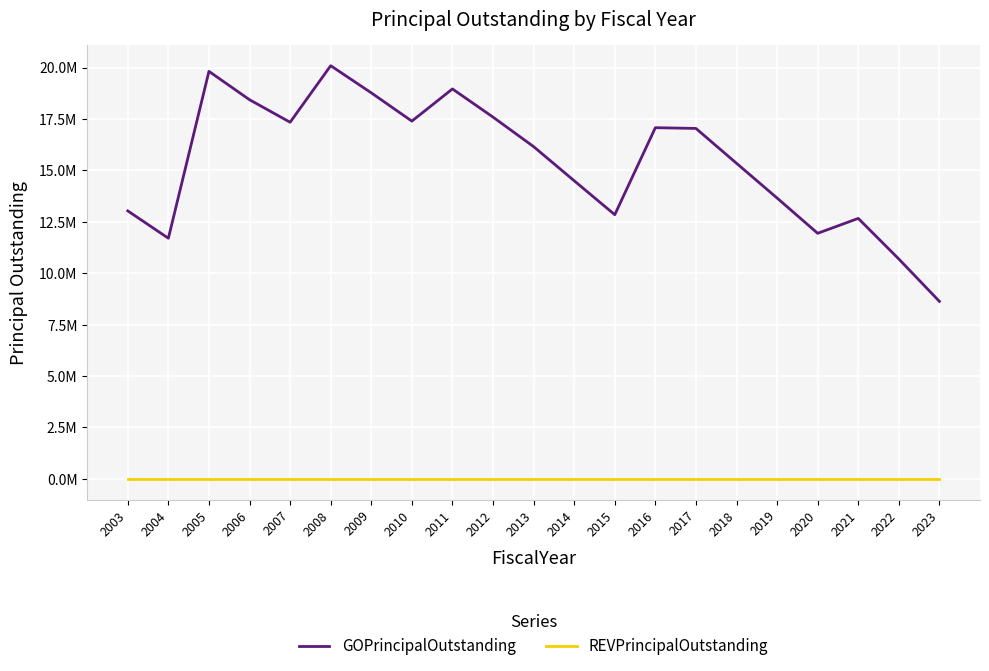

List the labels in order of REVPrincipalOutstanding value, smallest first.

2003, 2004, 2005, 2006, 2007, 2008, 2009, 2010, 2011, 2012, 2013, 2014, 2015, 2016, 2017, 2018, 2019, 2020, 2021, 2022, 2023